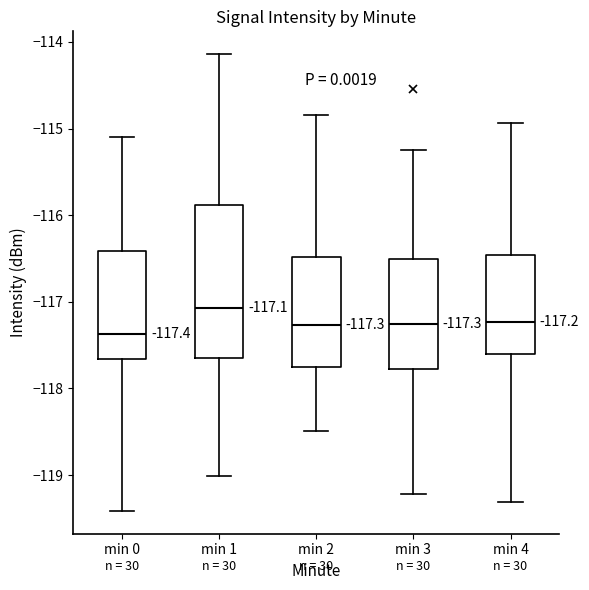

Which box's median line is the highest?

min 1